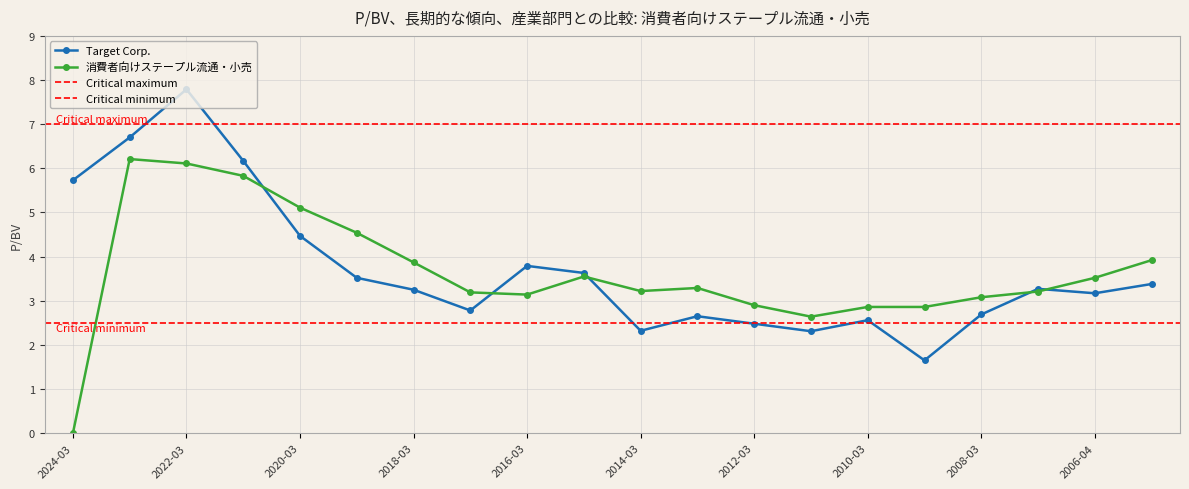

What is the maximum value for Target Corp.?

7.8